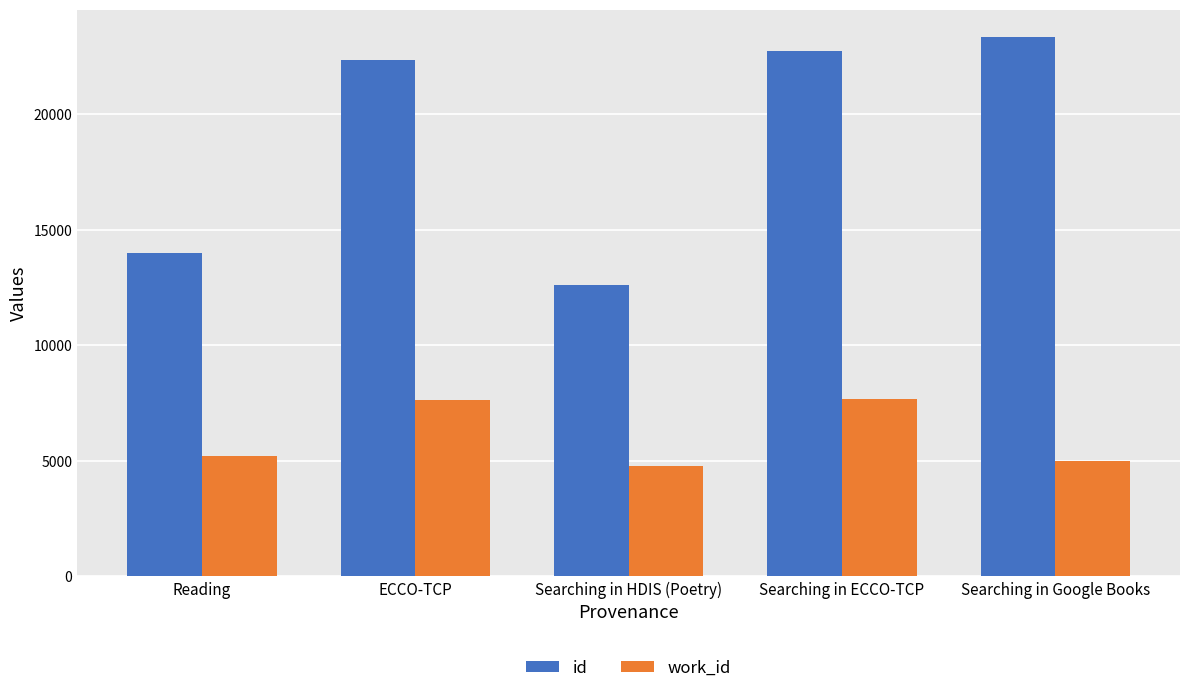

List the series in order of their overall mean, highest first.

id, work_id